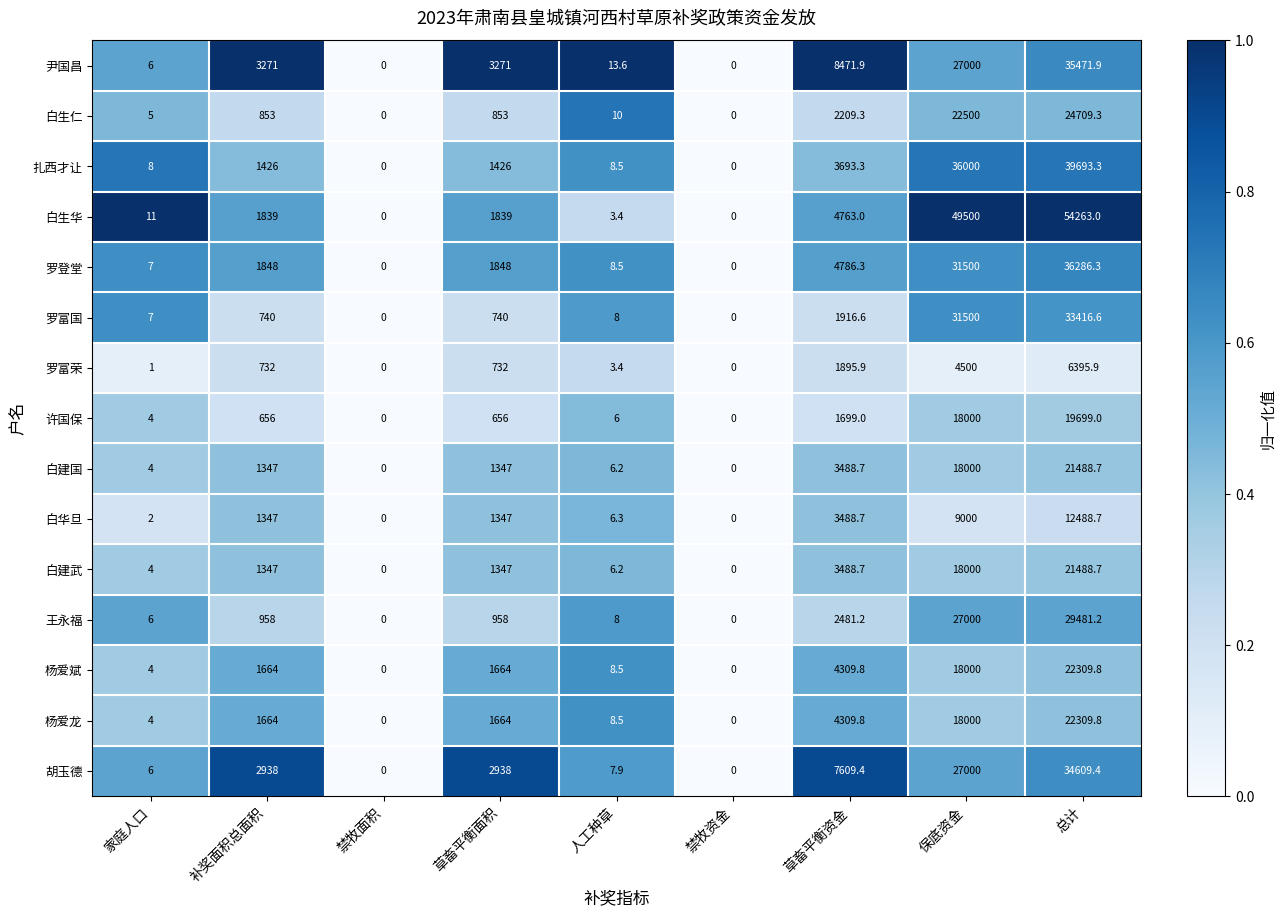

Which series has the largest total across all categories?

白生华